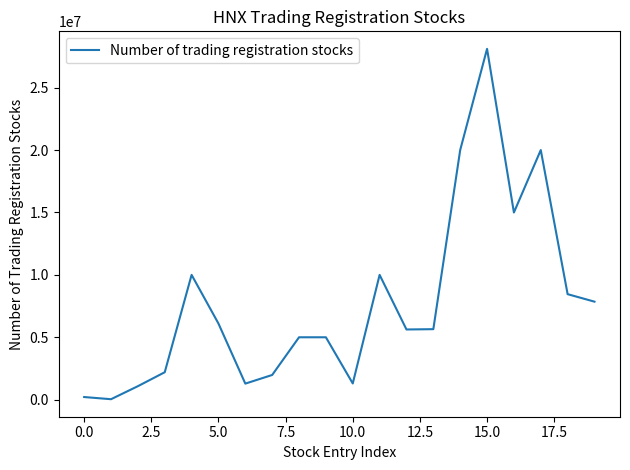

What is the difference between the maximum and minimum values?

28071312